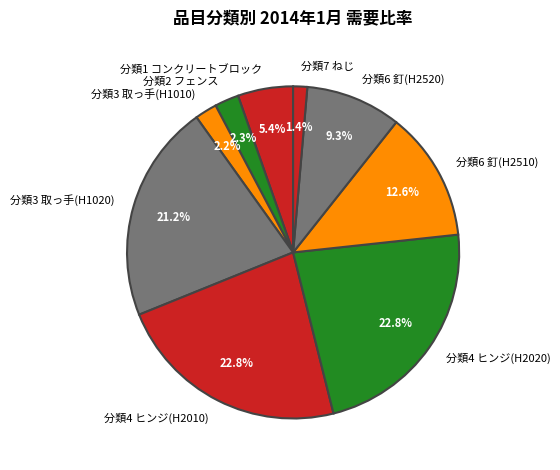

To the nearest percent, what percentage of the pie is 分類6 釘(H2520)?

9%